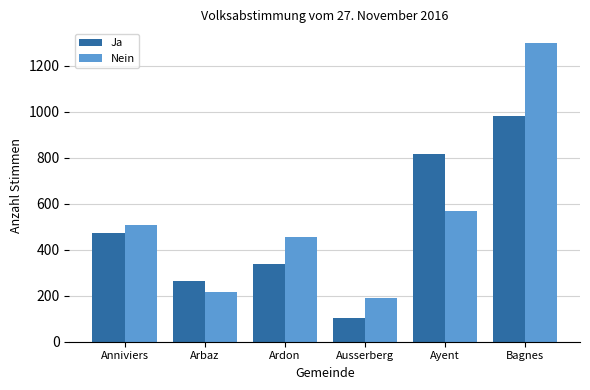

Count the number of categories in the chart.

6